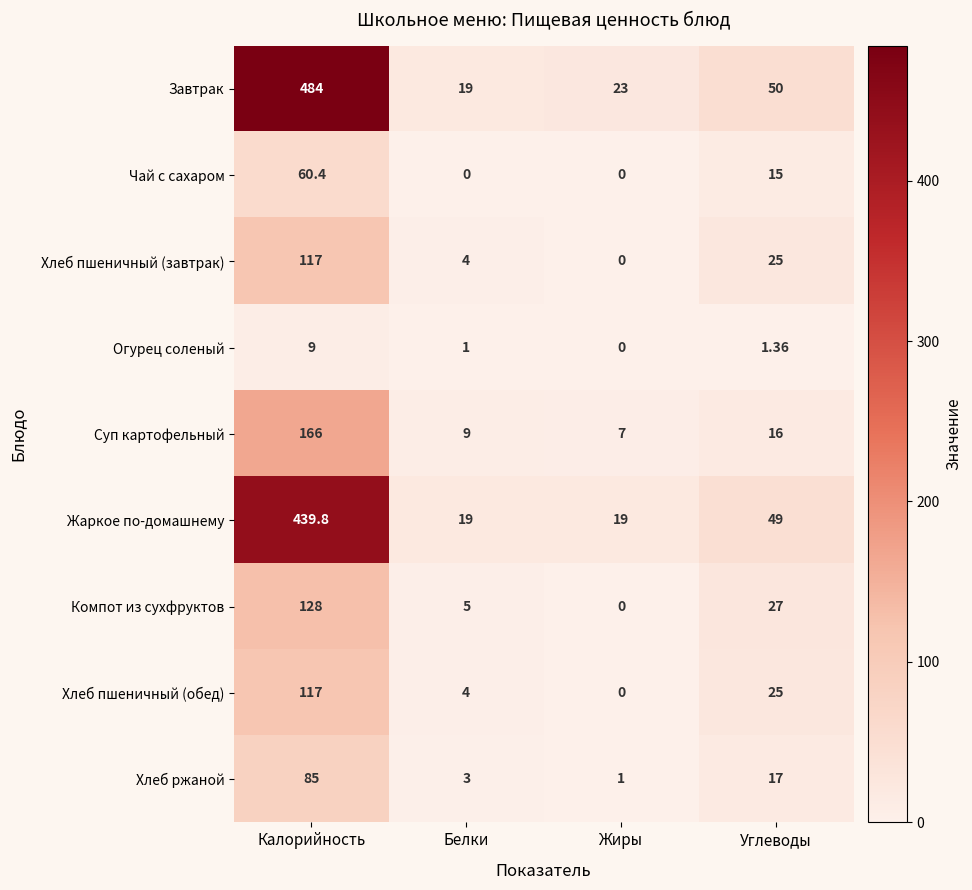

What is the difference between the highest and lowest values at Жиры?

23.0